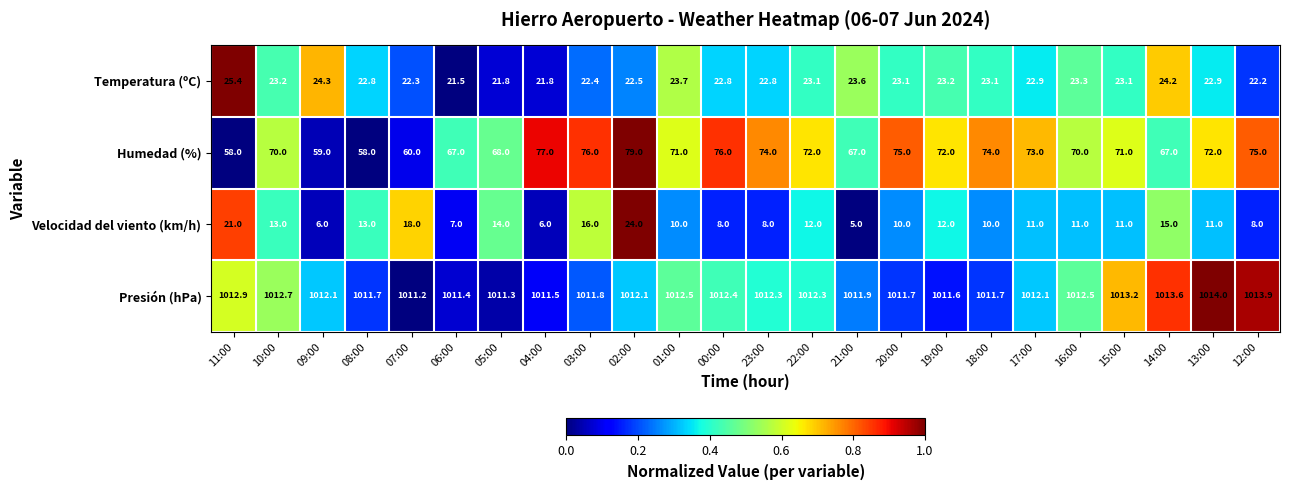

Count the number of categories in the chart.

24